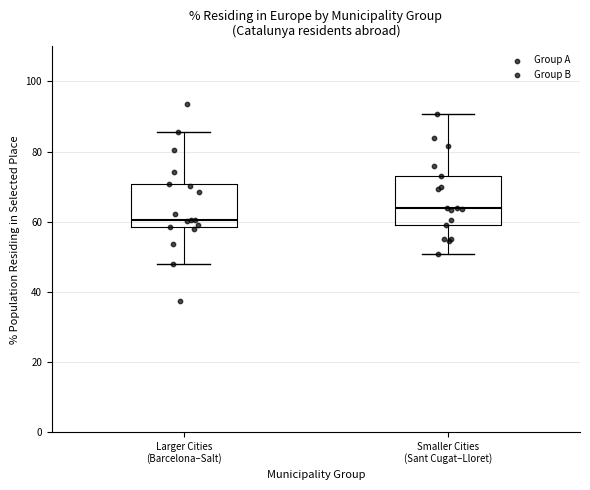

Which box's median line is the highest?

Smaller Cities (Sant Cugat–Lloret)